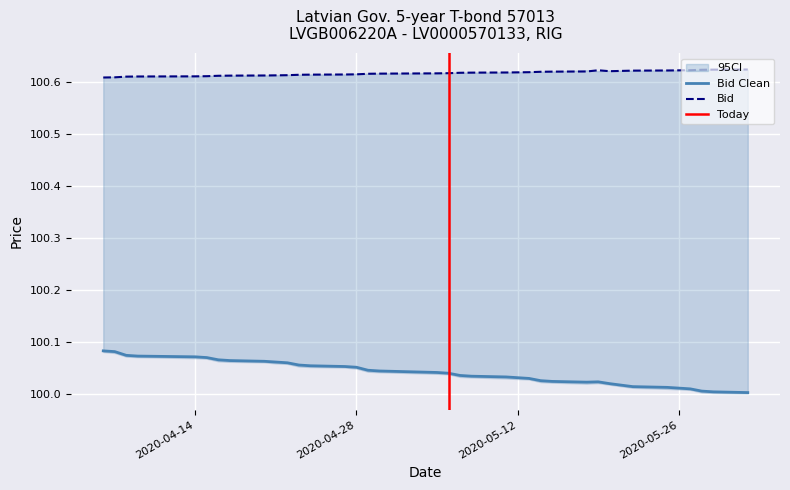

What is the maximum value shown in the chart?

100.6